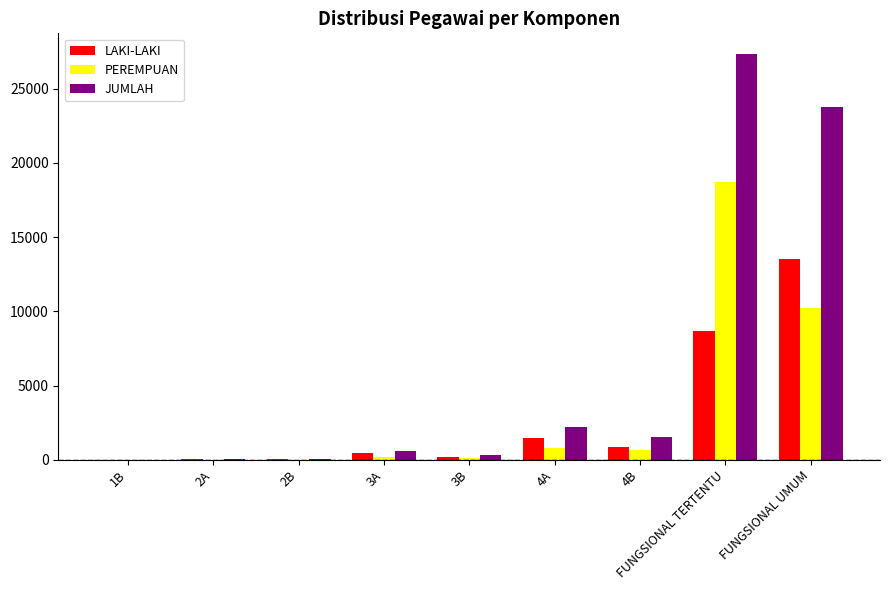

The value of LAKI-LAKI at 4A is 1458. True or false?

True